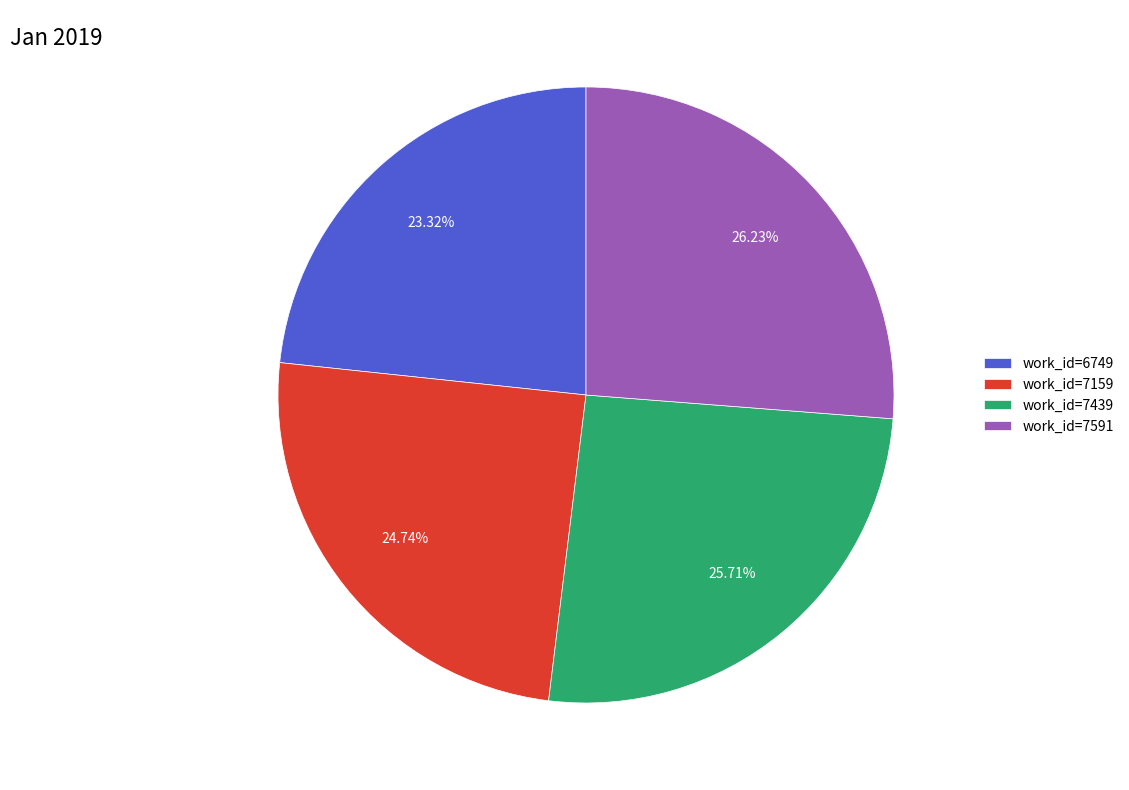

To the nearest percent, what is the combined percentage of work_id=7439 and work_id=7159?

50%